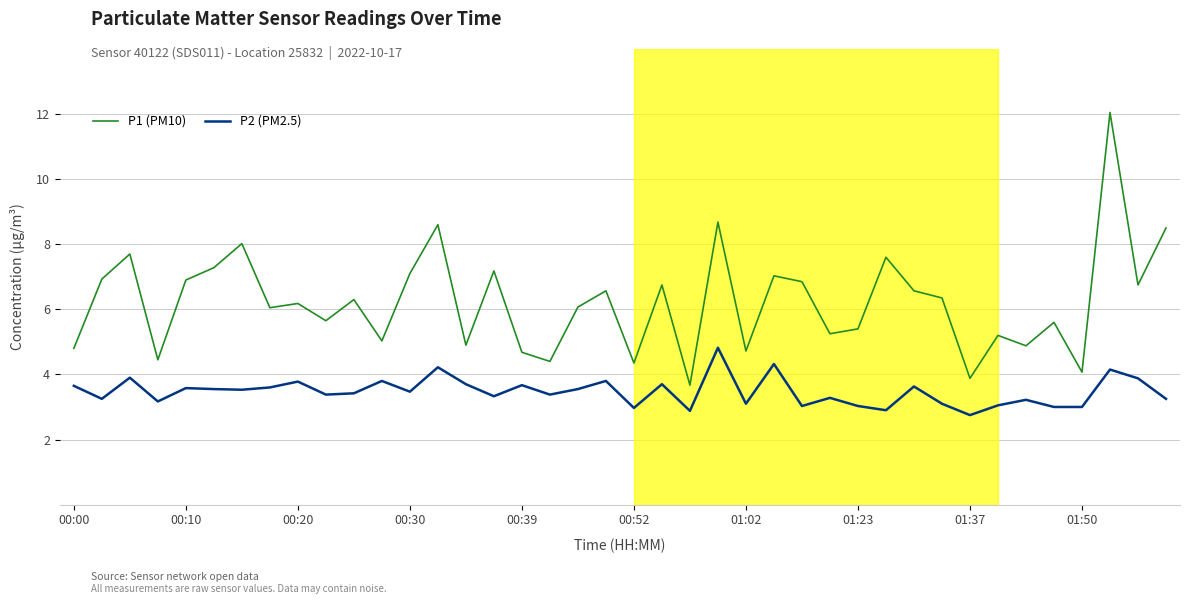

List the series in order of their overall mean, highest first.

P1 (PM10), P2 (PM2.5)